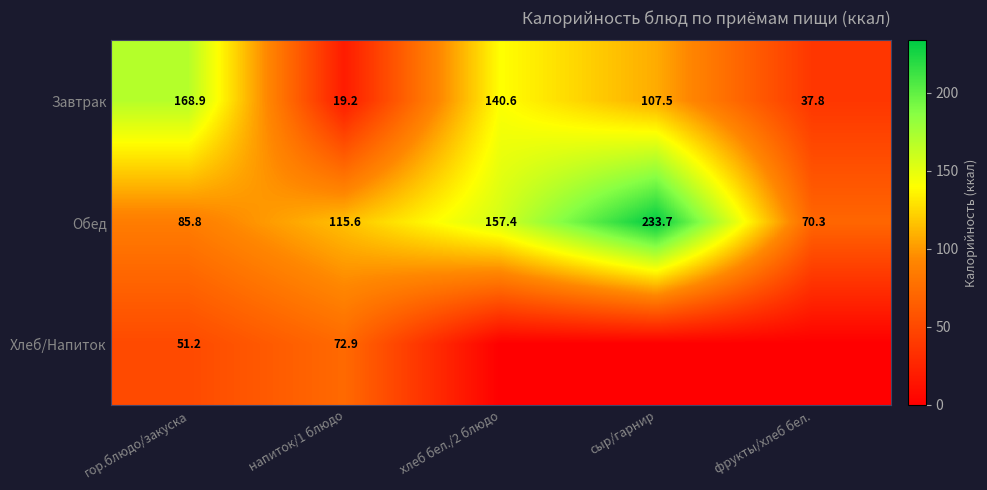

Which category has the lowest value across all series?

хлеб бел./2 блюдо